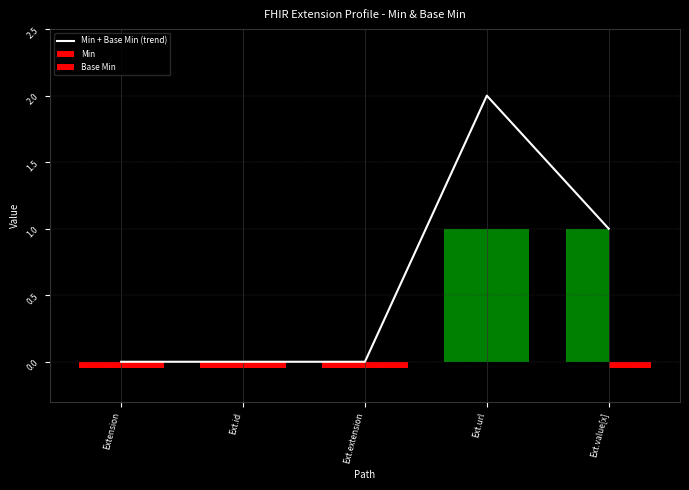

What is the change in value from Extension to Ext.url?

+2